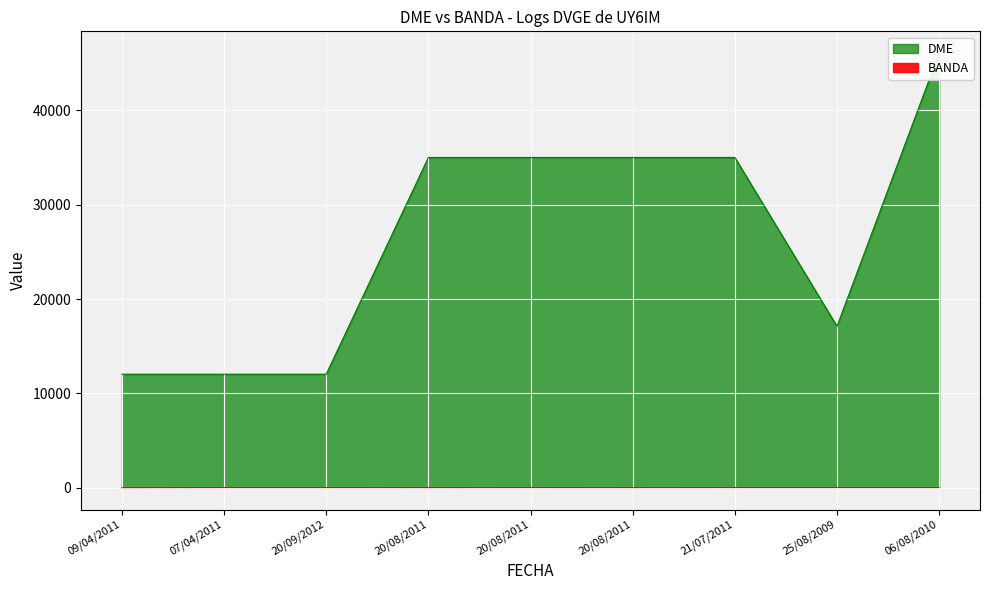

What is the label of the 9th point from the right?

09/04/2011